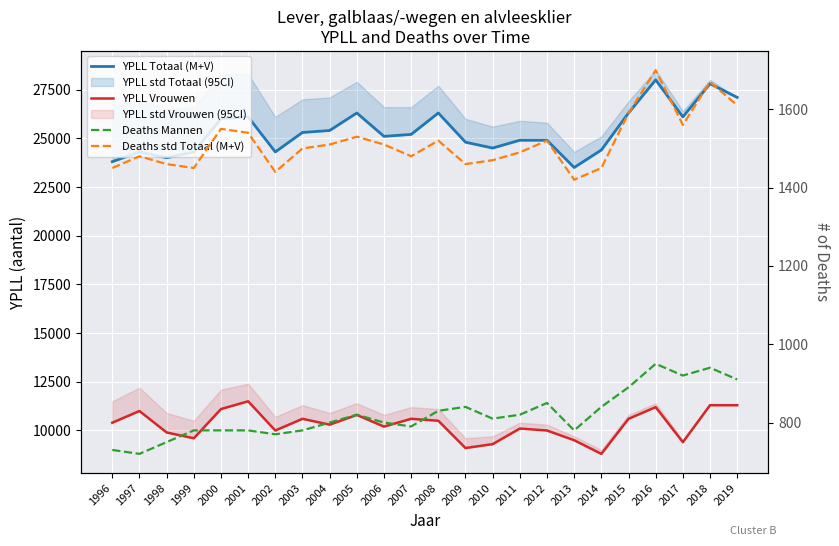

How many interior local valleys does the YPLL Vrouwen series have?

7